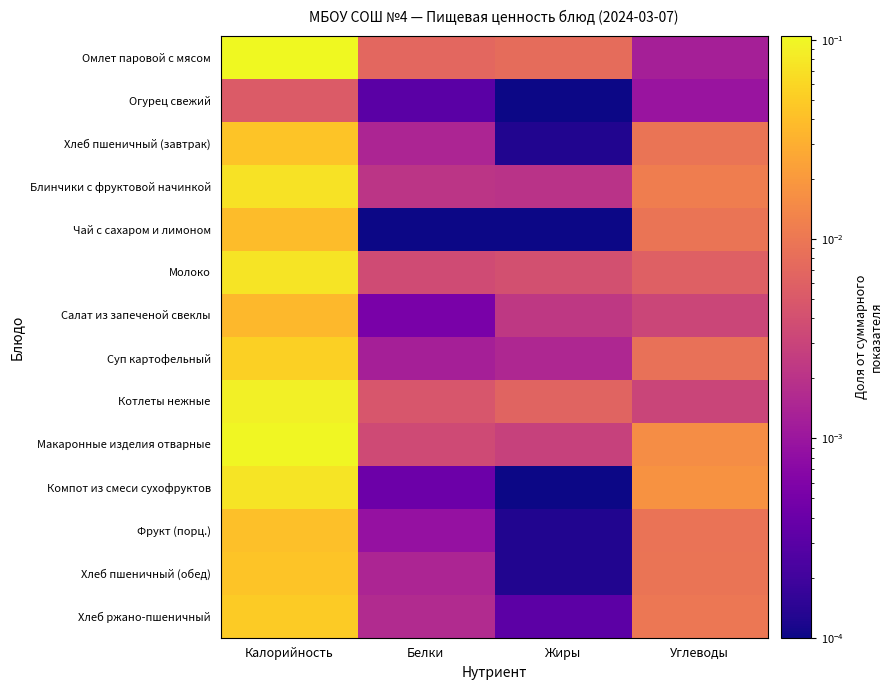

At which category is the sum across all series the highest?

Калорийность